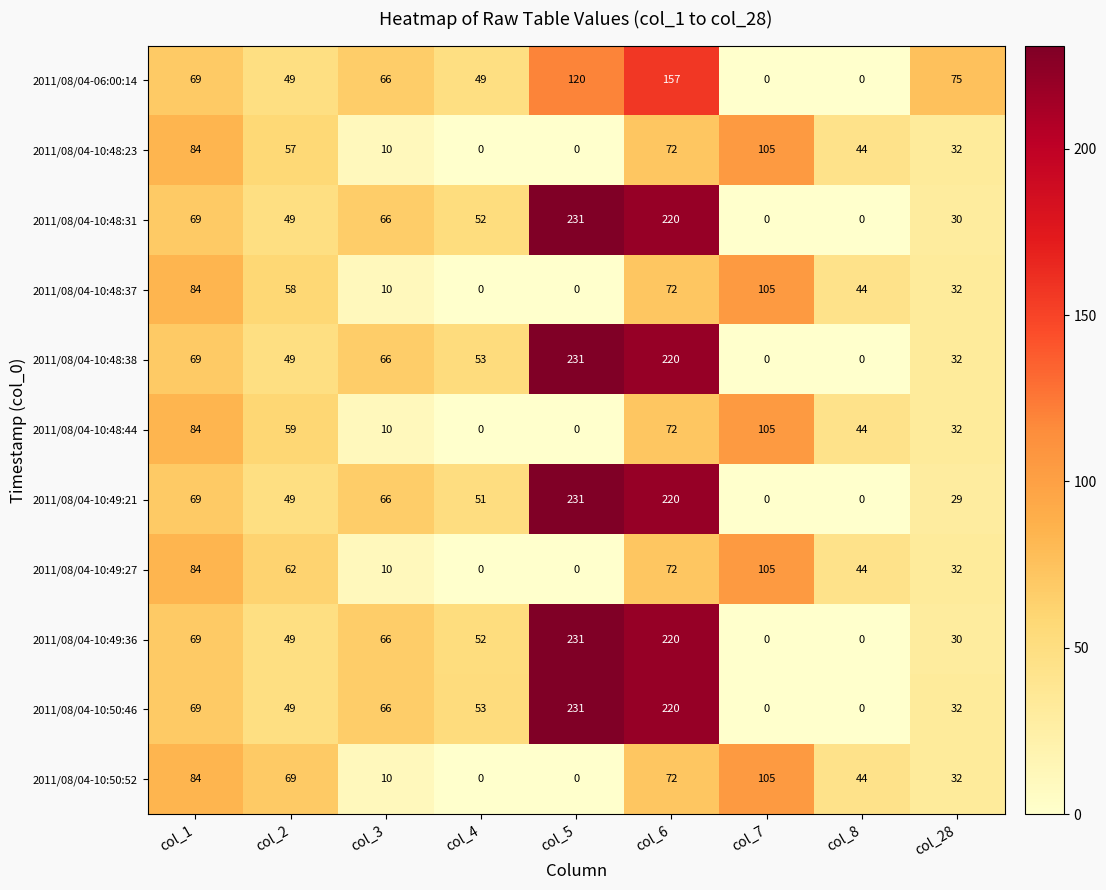

True or false: 2011/08/04-10:48:37 has a value of 44 at col_8.

True